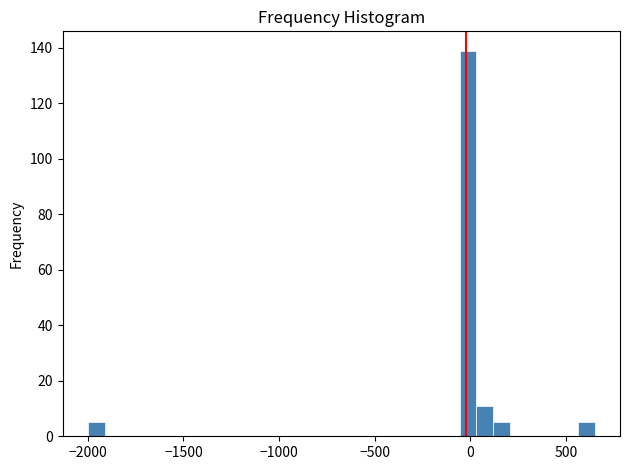

Around what value on the x-axis is the tallest bar? Give the approximate position of its centre, as read against the axis.

0